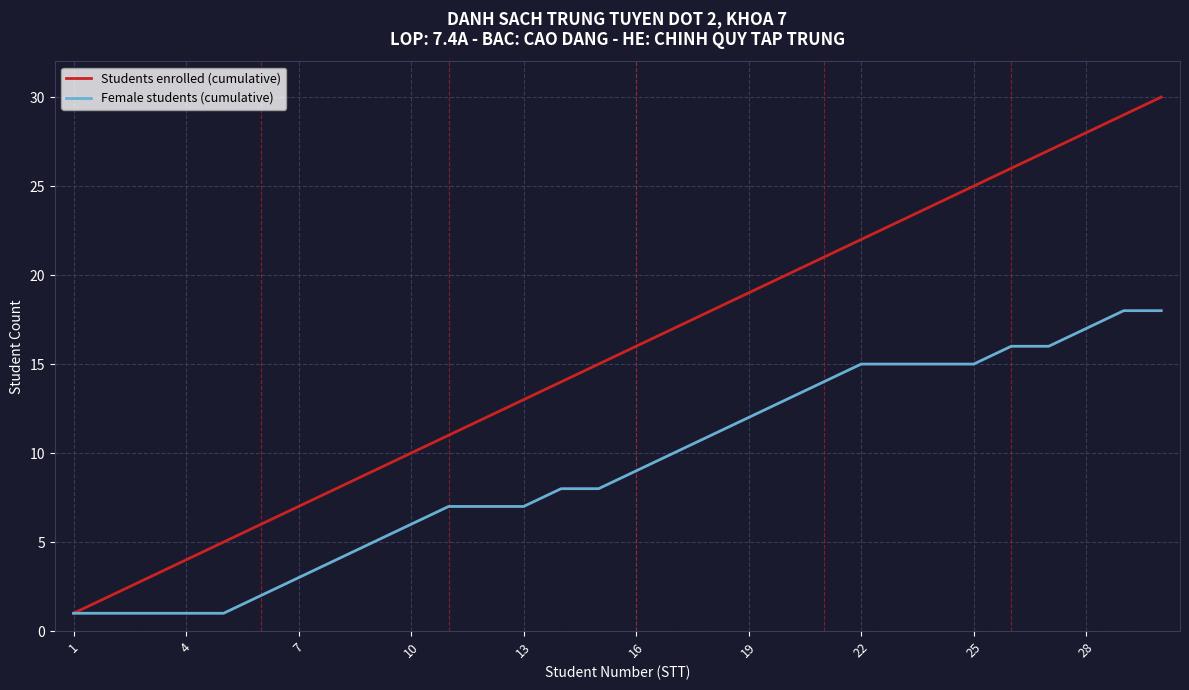

What is the greatest value displayed?

30